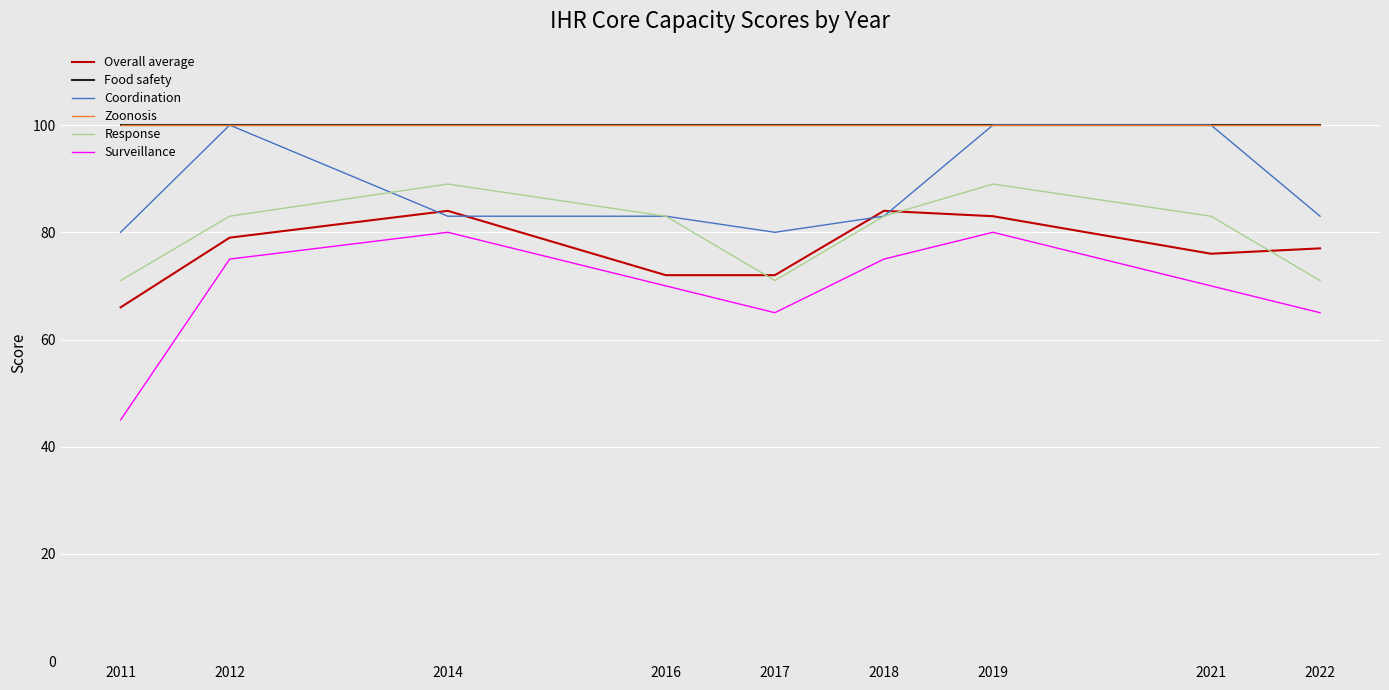

What is the sum of the Coordination values at 2016 and 2018?

166